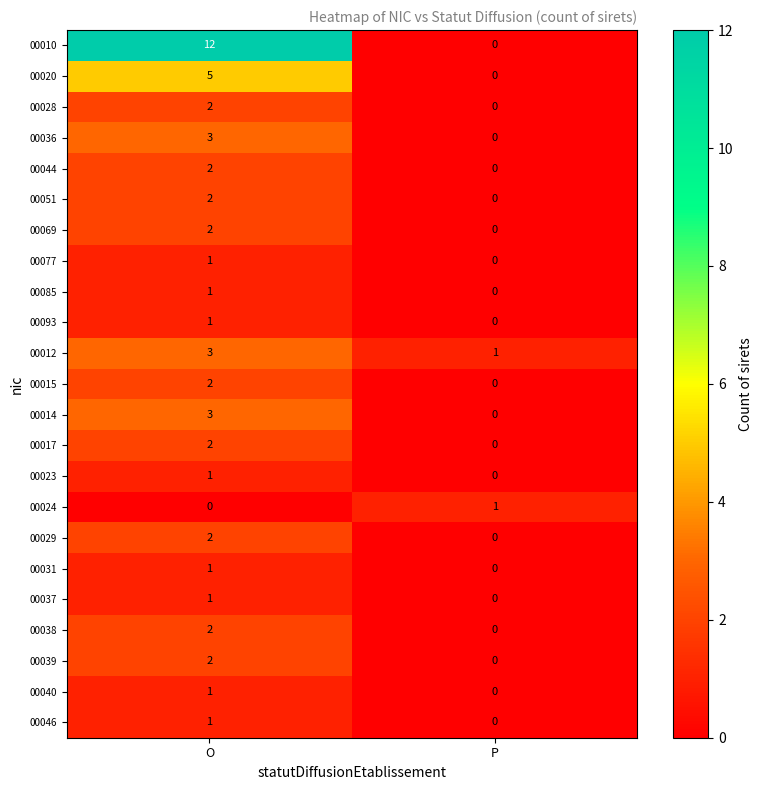

Which series has the largest range (max minus min)?

00010